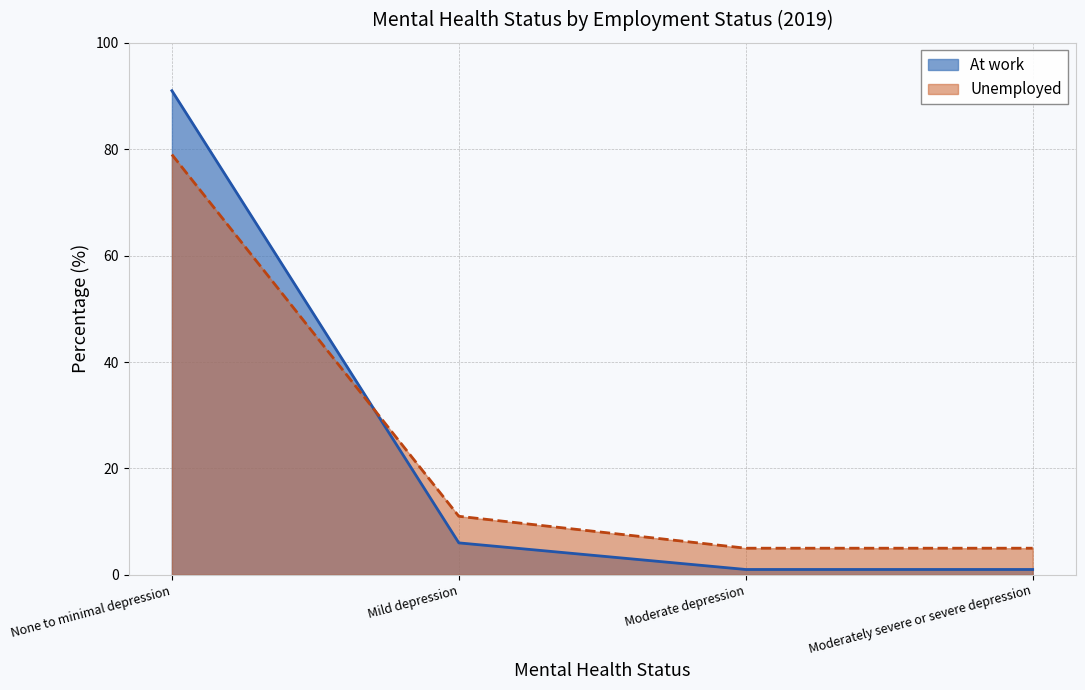

List the labels in order of At work value, largest first.

None to minimal depression, Mild depression, Moderate depression, Moderately severe or severe depression